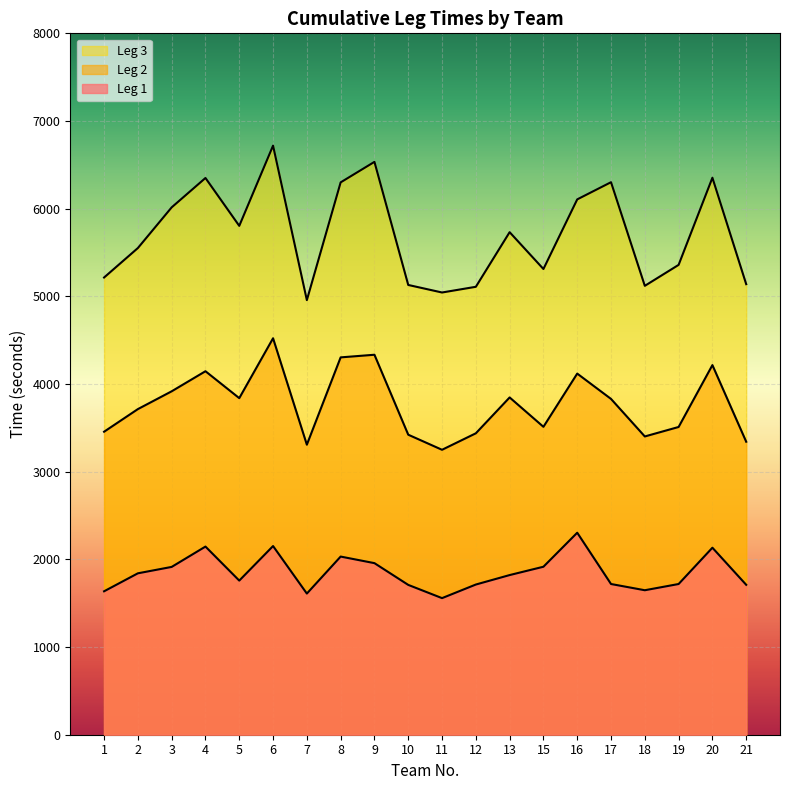

Is it true that Leg 1 equals 1710 at 21?

True